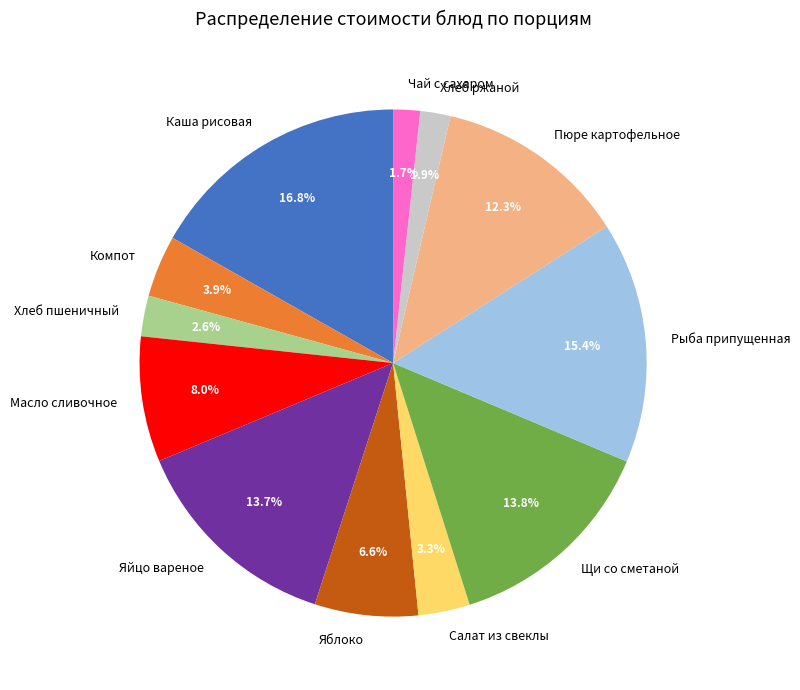

What is the largest slice in the pie chart?

Каша рисовая